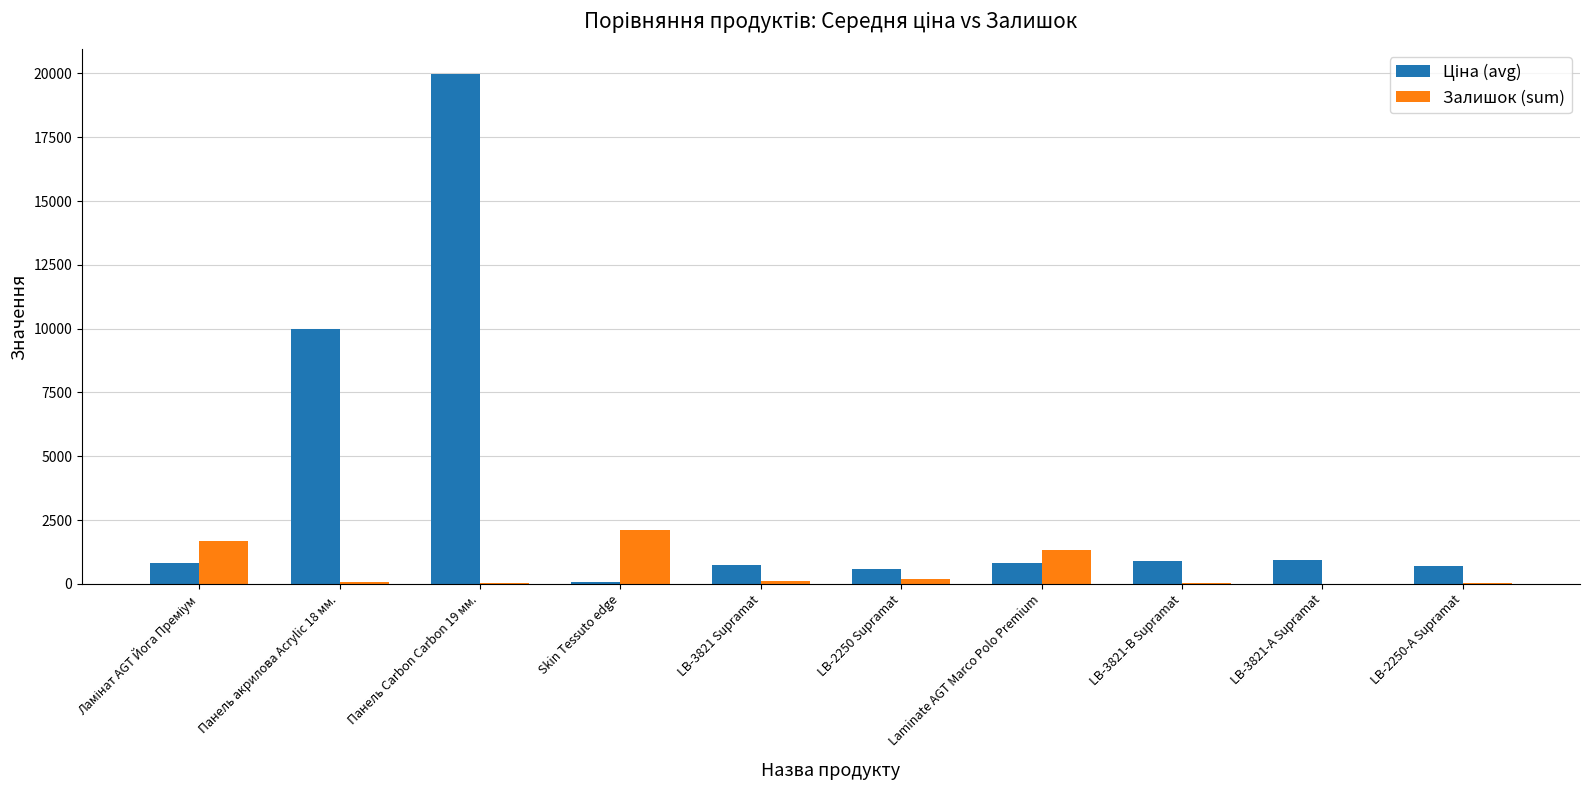

What is the average value of the Залишок (sum) series?

552.8